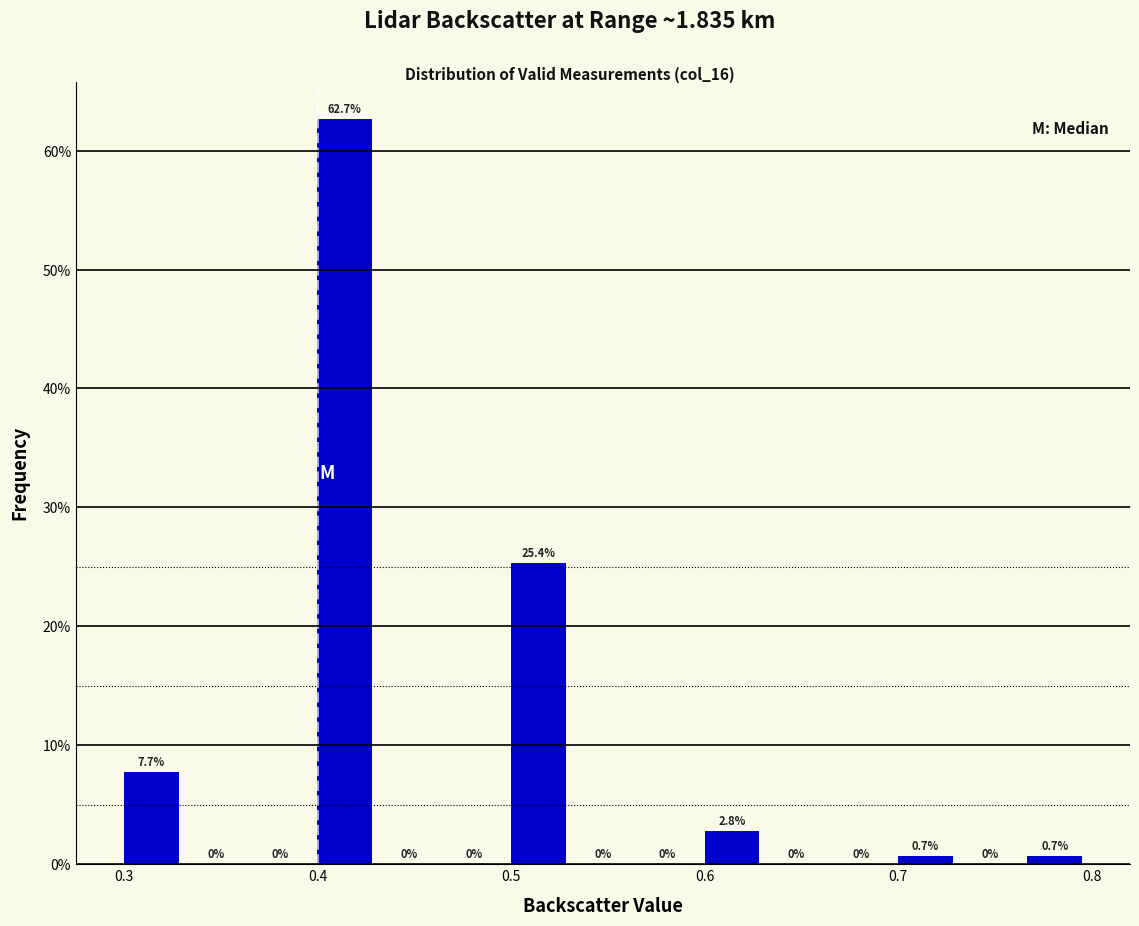

Read against the x-axis, roughly where is the centre of the tallest bar?

0.41